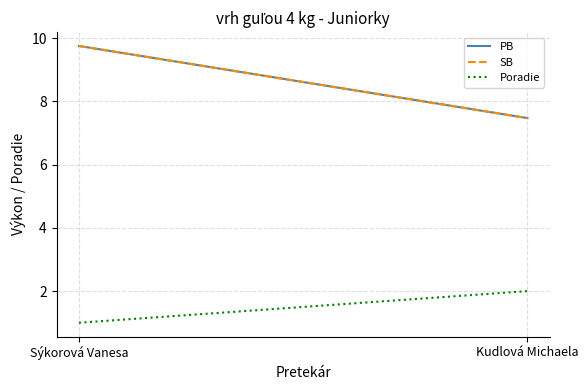

Rank the categories by PB value from lowest to highest.

Kudlová Michaela, Sýkorová Vanesa